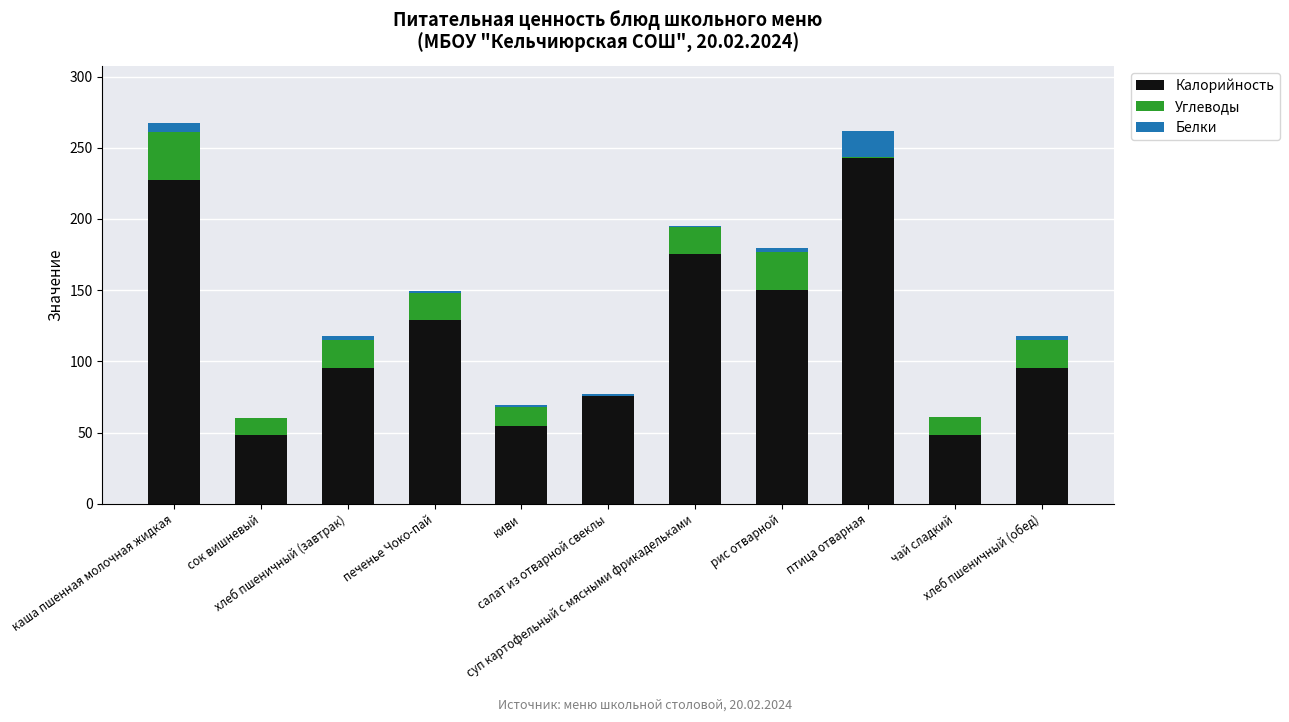

Which has a higher value, хлеб пшеничный (обед) or салат из отварной свеклы?

хлеб пшеничный (обед)